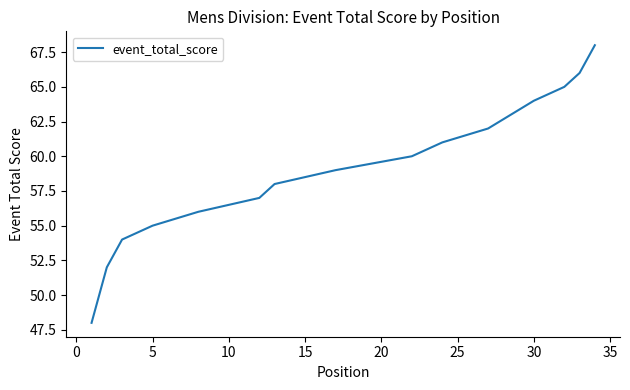

What is the label of the 12th point from the right?

22